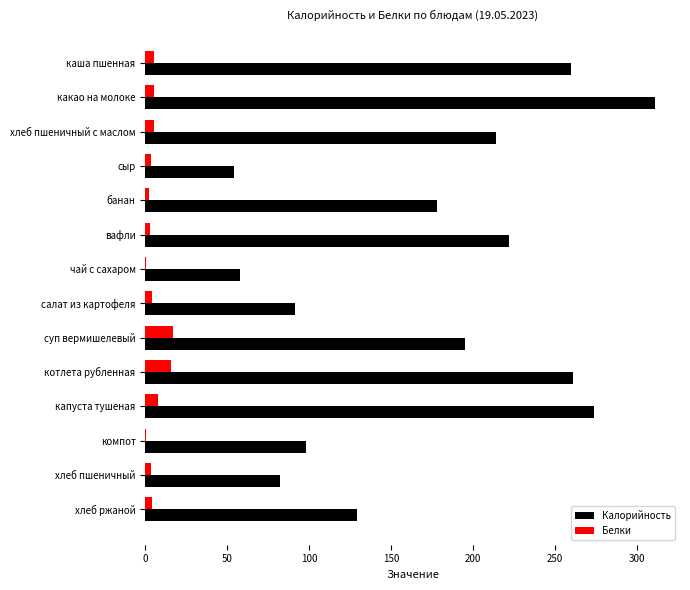

Which series changed the most between каша пшенная and компот?

Калорийность